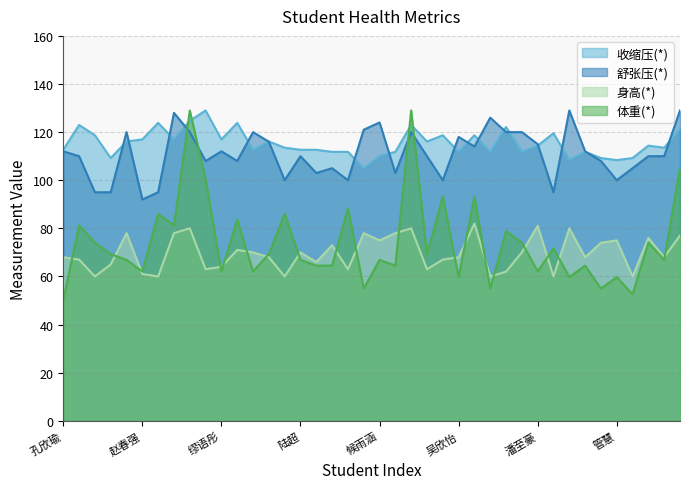

What is the minimum value shown in the chart?

50.2